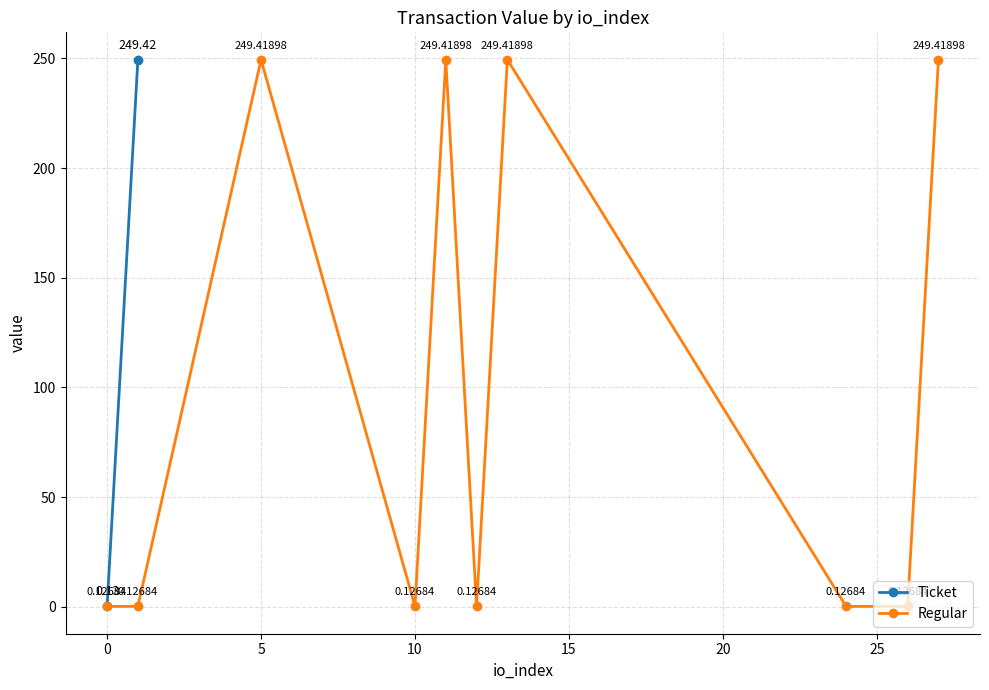

The Regular series shows 427.3 at 9. True or false?

False